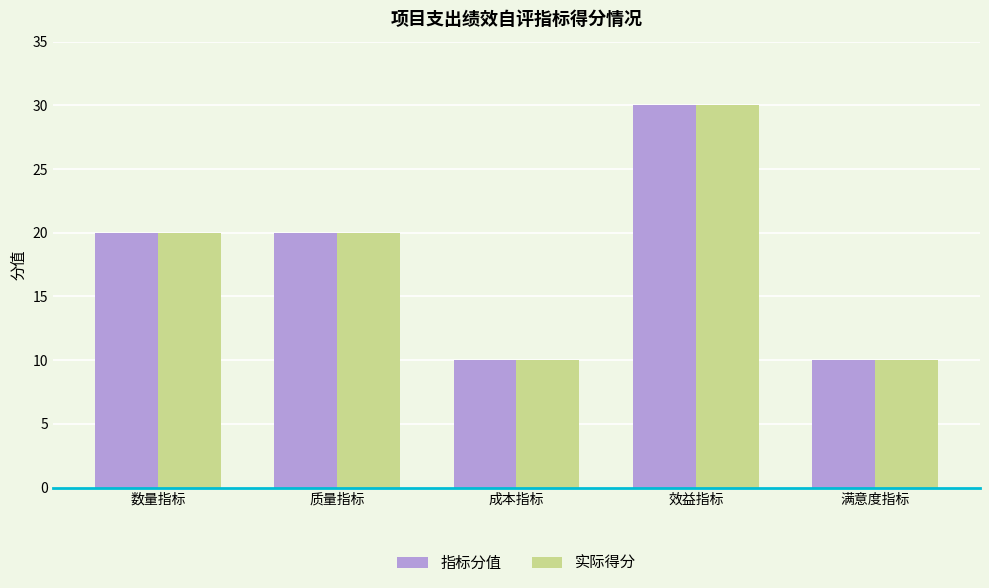

How many series are shown in this chart?

2